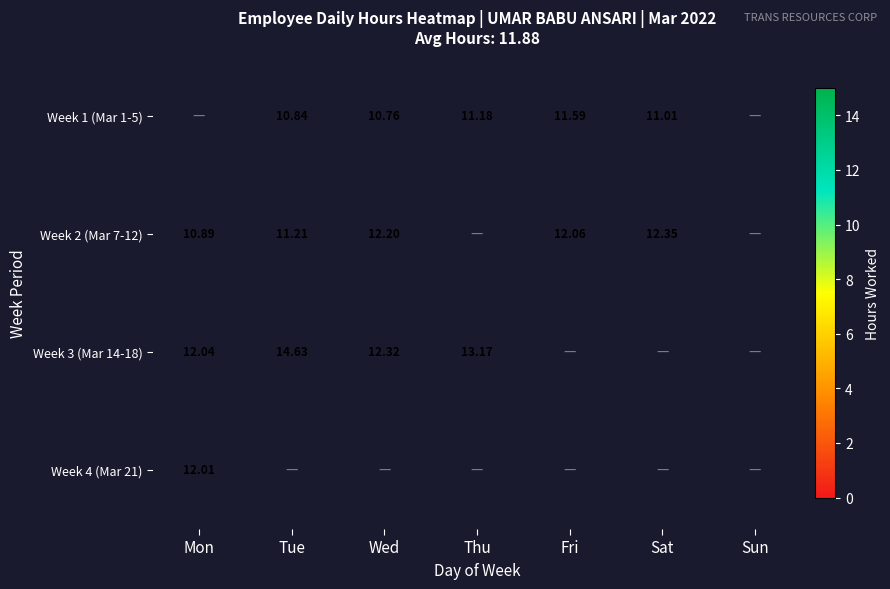

True or false: Week 3 (Mar 14-18) has a value of 13.2 at Thu.

True